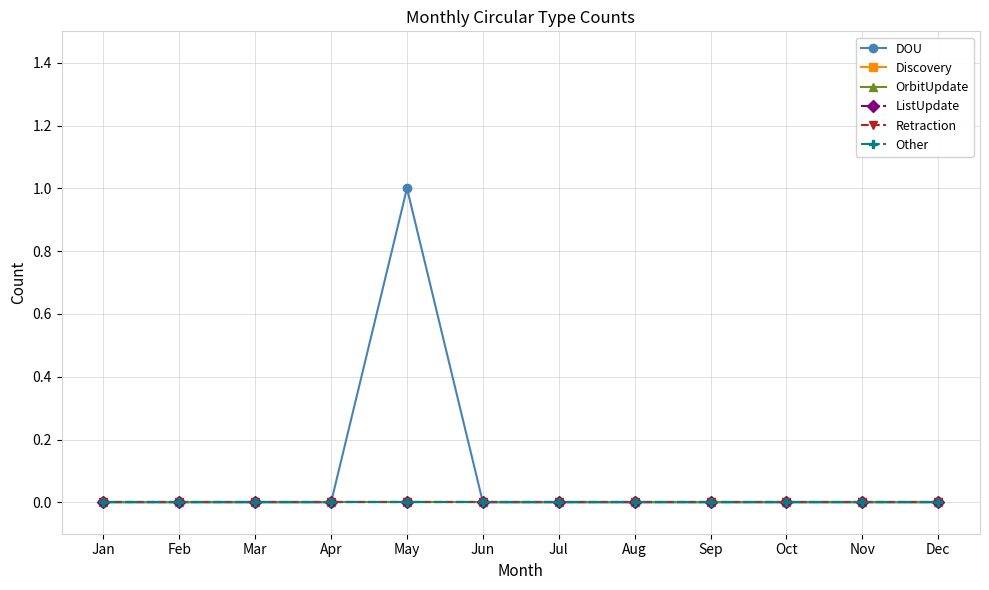

Which series changed the most between Jan and Feb?

DOU